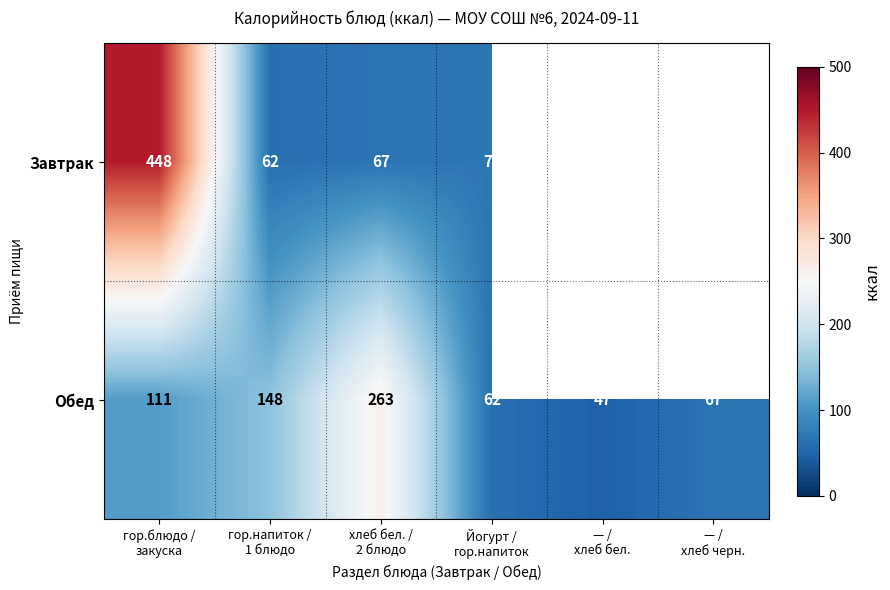

At which category is the sum across all series the highest?

гор.блюдо /
закуска